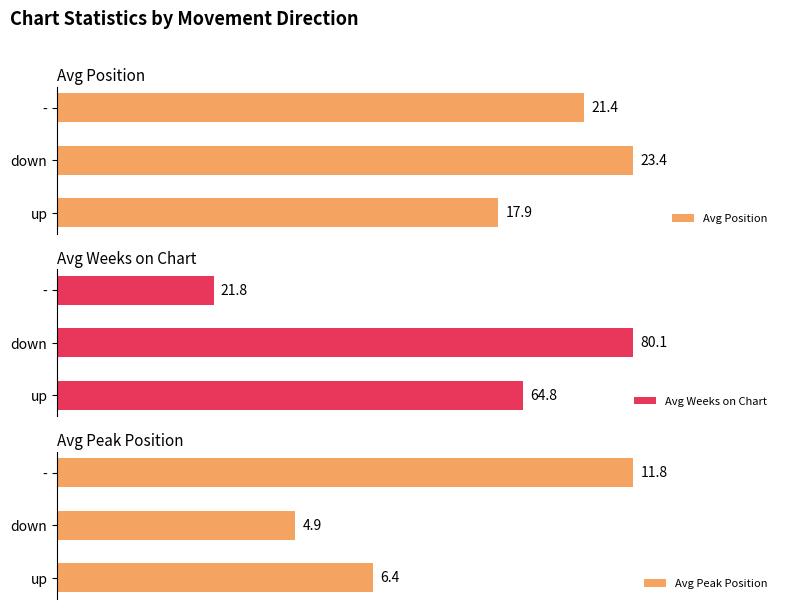

Reading left to right, list all the values displayed in this chart.

Avg Position: 17.9	23.4	21.4
Avg Weeks on Chart: 64.8	80.1	21.8
Avg Peak Position: 6.4	4.9	11.8